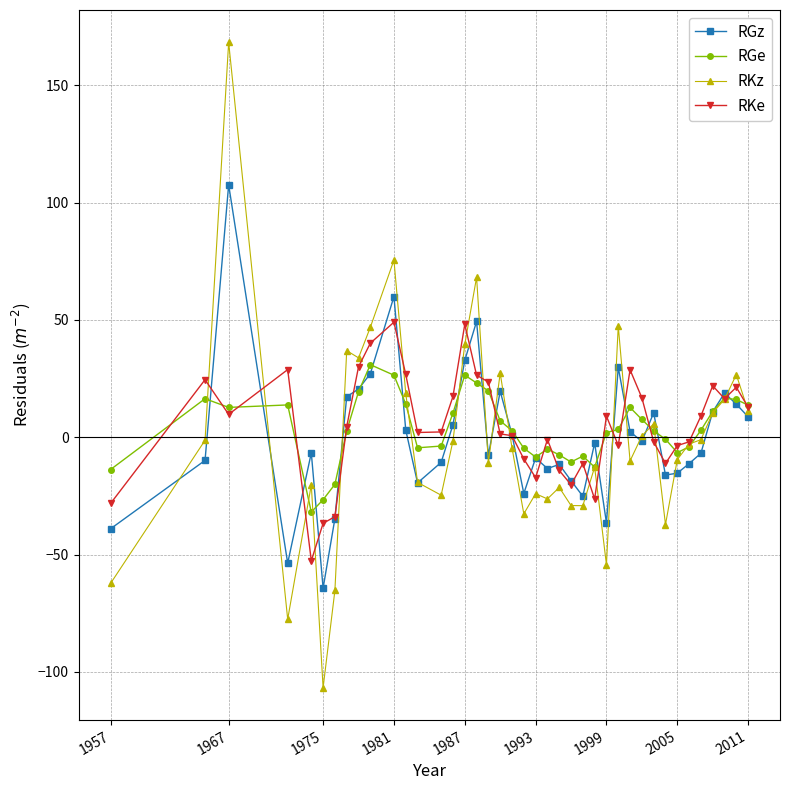

Which series has the largest range (max minus min)?

RKz